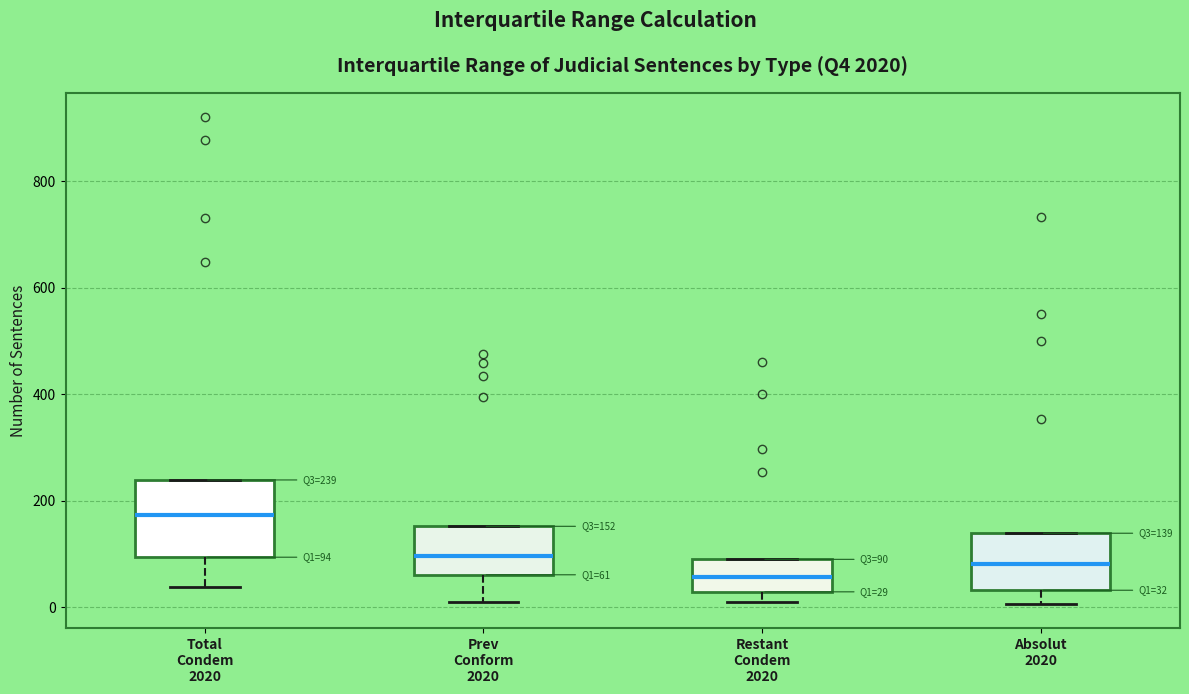

Which box's median line is the lowest?

Restant Condem 2020